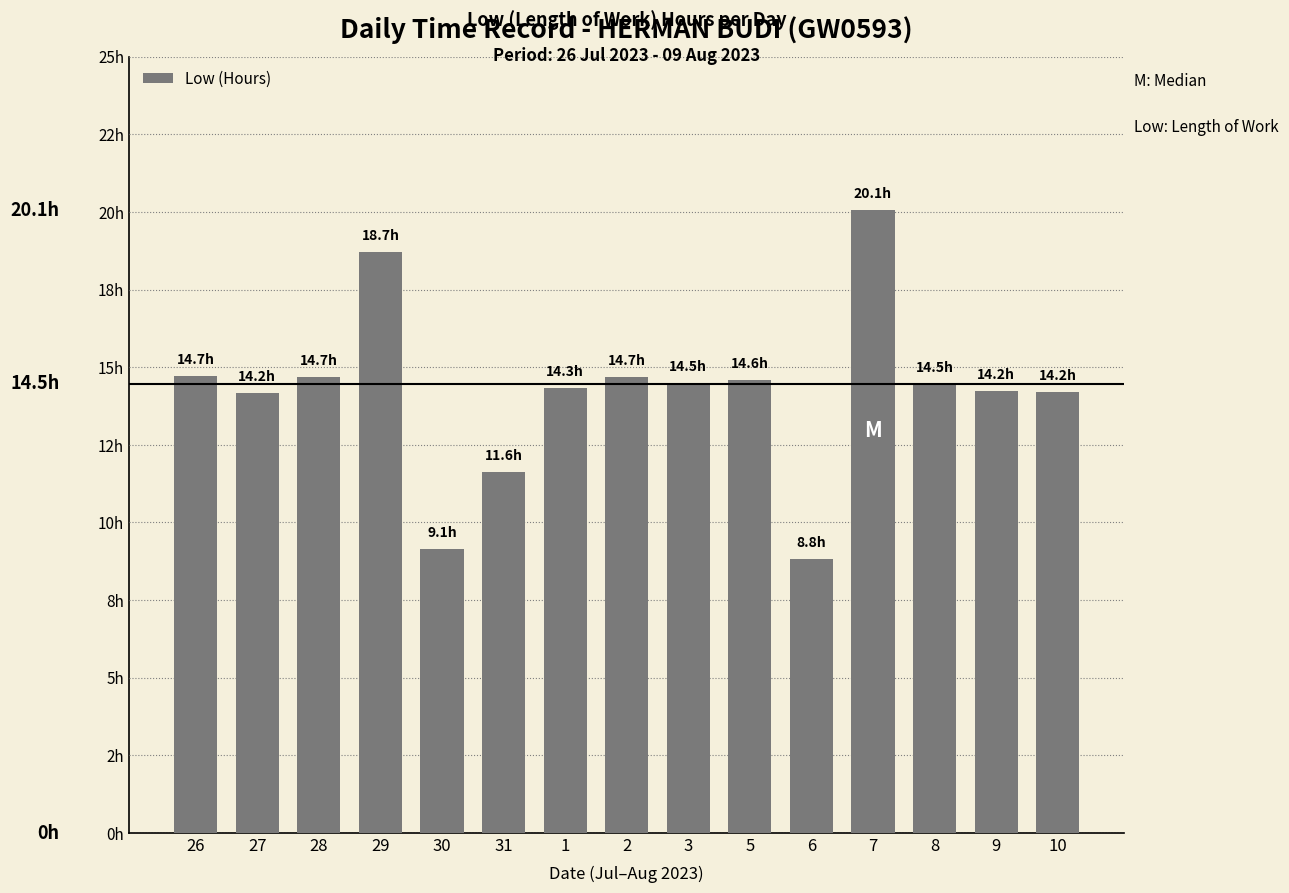

Are the bars horizontal?

No